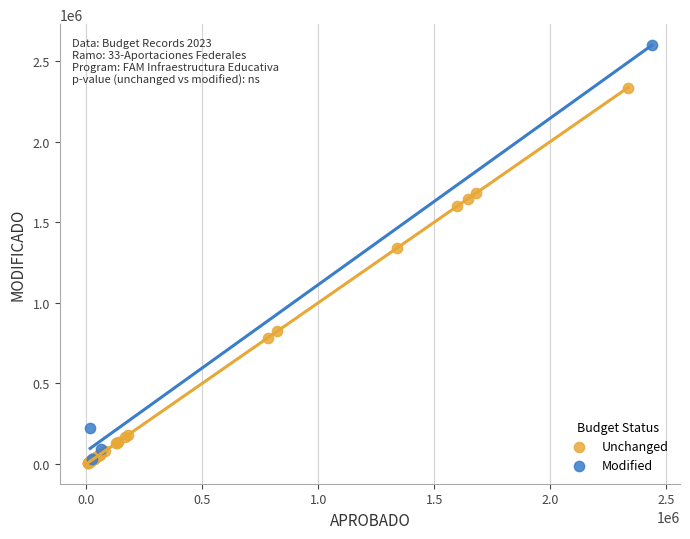

Which series contains the highest Y value?

Modified